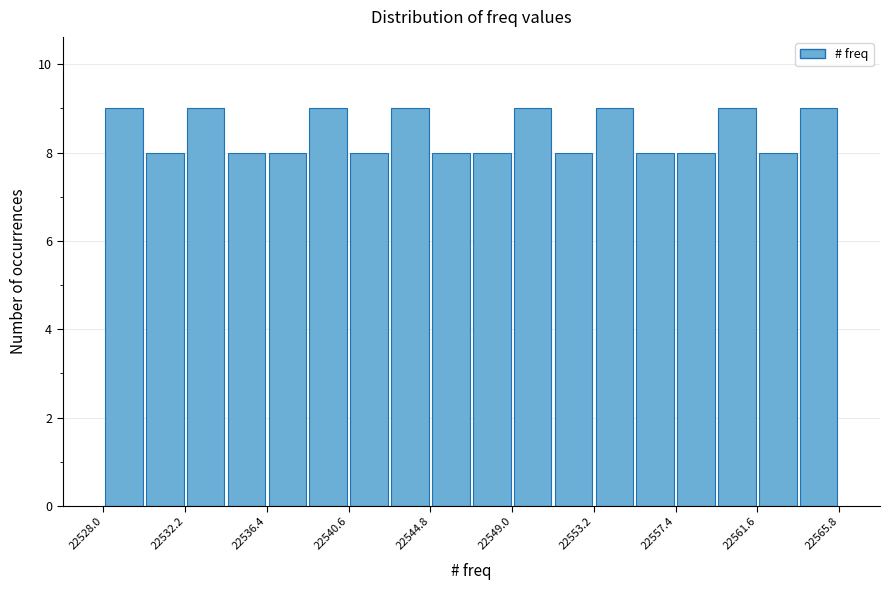

What is the height of the bar covering 22530.0 to 22532.0 on the x-axis? Neither the bar edges nor the heights are printed on the chart, so give them approximately, as read against the axes.

8